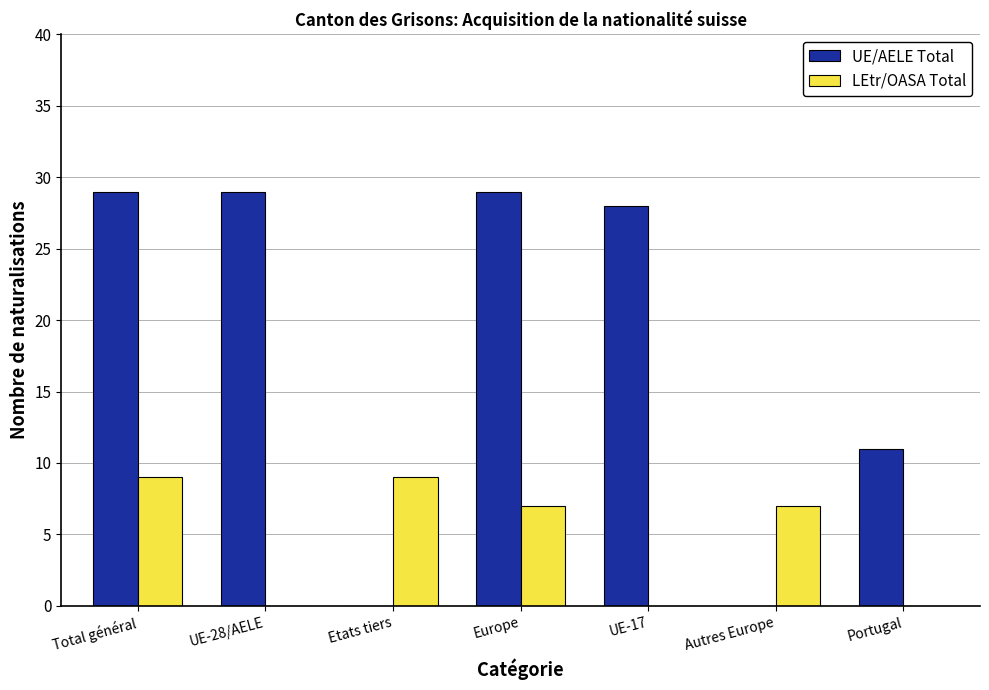

Reading left to right, transcribe all the data shown in this chart.

UE/AELE Total: Total général=29	UE-28/AELE=29	Etats tiers=0	Europe=29	UE-17=28	Autres Europe=0	Portugal=11
LEtr/OASA Total: Total général=9	UE-28/AELE=0	Etats tiers=9	Europe=7	UE-17=0	Autres Europe=7	Portugal=0